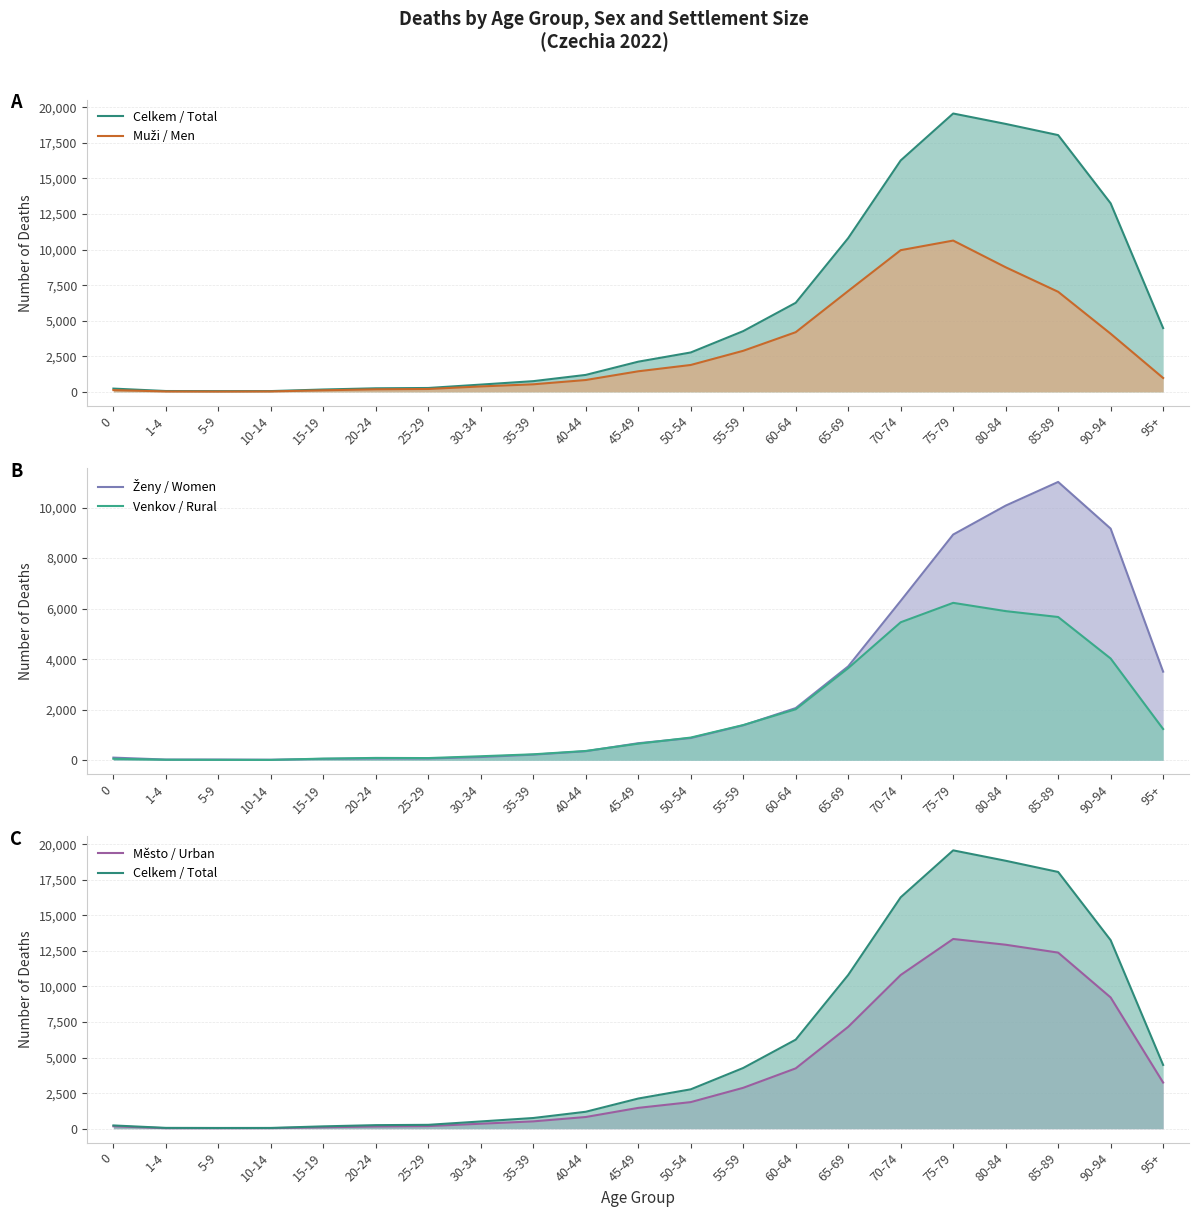

Which series has the largest total across all categories?

Celkem / Total